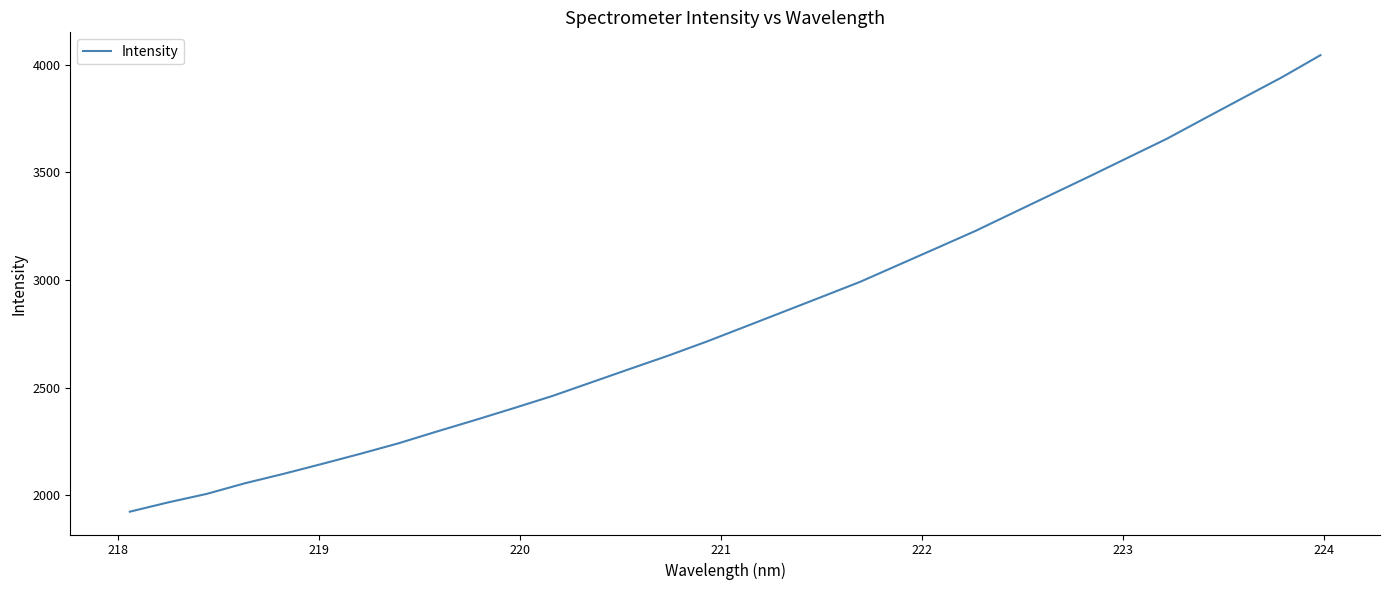

What is the maximum value shown in the chart?

4044.6